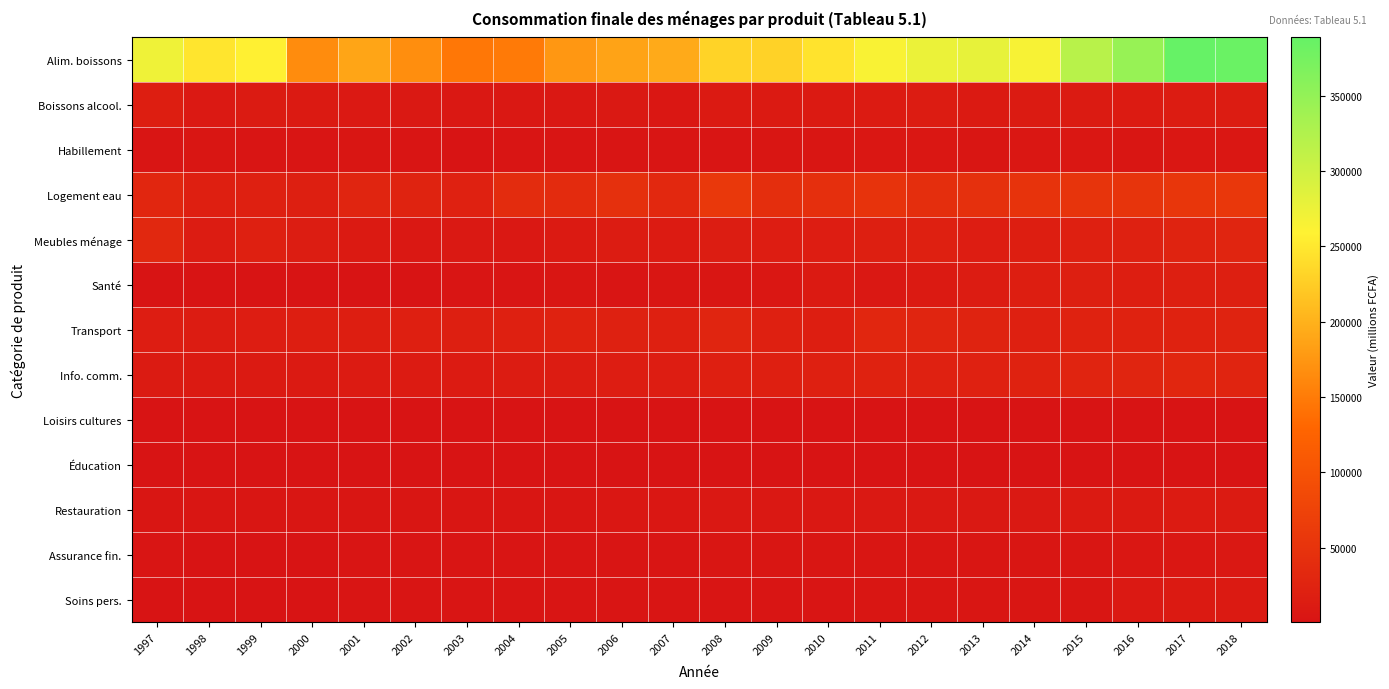

Reading left to right, extract all data points from this chart.

Alim. boissons: 1997=272200.3	1998=247089.7	1999=257030.4	2000=165249.6	2001=187864.6	2002=166986.9	2003=145727.0	2004=148628.8	2005=176278.8	2006=186766.5	2007=193189.3	2008=230803.2	2009=229607.4	2010=245398.0	2011=264293.2	2012=275161.1	2013=279474.8	2014=265619.4	2015=318561.0	2016=346572.0	2017=388749.0	2018=384405.0
Boissons alcool.: 1997=17108.4	1998=8890.8	1999=11761.7	2000=10573.6	2001=9291.1	2002=8465.8	2003=6922.5	2004=6733.1	2005=7593.5	2006=8349.0	2007=5822.3	2008=9878.1	2009=10087.2	2010=10225.6	2011=12282.5	2012=13434.0	2013=10767.7	2014=11031.9	2015=11462.0	2016=12395.0	2017=13011.0	2018=12757.0
Habillement: 1997=2758.7	1998=4845.0	1999=2259.6	2000=1941.5	2001=3444.7	2002=2886.4	2003=1844.8	2004=2216.2	2005=2681.2	2006=2368.5	2007=3140.0	2008=3084.2	2009=3466.3	2010=4152.4	2011=5133.5	2012=5564.5	2013=4401.5	2014=5027.6	2015=5331.0	2016=4306.0	2017=6026.0	2018=6160.0
Logement eau: 1997=29778.3	1998=19003.2	1999=19654.7	2000=18102.7	2001=26959.3	2002=24503.5	2003=22017.1	2004=38526.7	2005=37831.4	2006=44512.7	2007=33568.4	2008=58798.7	2009=41689.2	2010=43904.5	2011=49578.2	2012=41441.3	2013=44571.0	2014=49003.3	2015=51463.0	2016=51255.0	2017=54538.0	2018=56022.0
Meubles ménage: 1997=31602.9	1998=13118.1	1999=19703.4	2000=14312.2	2001=10122.0	2002=7799.6	2003=8380.1	2004=6764.6	2005=9604.3	2006=12905.2	2007=12330.7	2008=14580.2	2009=14916.2	2010=15871.2	2011=18076.0	2012=20770.3	2013=15551.6	2014=16589.7	2015=19458.0	2016=21276.0	2017=25265.0	2018=28092.0
Santé: 1997=1489.7	1998=1412.7	1999=1373.2	2000=1429.4	2001=1644.1	2002=1709.4	2003=2644.8	2004=2897.9	2005=3792.6	2006=2523.2	2007=4631.3	2008=4124.8	2009=6306.1	2010=10419.4	2011=7555.5	2012=10734.3	2013=13916.0	2014=16393.6	2015=18277.0	2016=17724.0	2017=18404.0	2018=17939.0
Transport: 1997=14839.5	1998=13273.2	1999=15435.9	2000=17730.0	2001=17774.2	2002=18714.9	2003=18404.0	2004=20381.7	2005=22667.6	2006=21001.0	2007=19423.1	2008=27390.8	2009=19824.5	2010=16658.6	2011=29022.9	2012=27458.2	2013=24582.7	2014=20791.9	2015=23199.0	2016=22757.0	2017=23410.0	2018=25390.0
Info. comm.: 1997=11121.9	1998=10454.5	1999=10747.8	2000=10885.7	2001=12239.5	2002=12390.5	2003=11832.6	2004=12600.4	2005=13988.0	2006=14881.7	2007=15837.6	2008=18820.5	2009=19177.7	2010=20413.5	2011=22881.1	2012=22087.4	2013=22101.7	2014=22539.4	2015=26588.0	2016=28435.0	2017=29157.0	2018=26668.0
Loisirs cultures: 1997=432.8	1998=403.3	1999=423.9	2000=431.2	2001=482.1	2002=490.2	2003=470.2	2004=495.3	2005=548.6	2006=569.4	2007=617.0	2008=734.2	2009=737.5	2010=791.9	2011=913.5	2012=907.6	2013=917.5	2014=922.2	2015=1099.0	2016=1144.0	2017=1182.0	2018=1420.0
Éducation: 1997=625.5	1998=582.4	1999=546.7	2000=568.6	2001=672.4	2002=699.1	2003=629.6	2004=729.8	2005=796.7	2006=853.0	2007=900.4	2008=1207.1	2009=1097.0	2010=1177.6	2011=1374.6	2012=1412.6	2013=1429.3	2014=1284.9	2015=1575.0	2016=1718.0	2017=1756.0	2018=1774.0
Restauration: 1997=3851.3	1998=3628.3	1999=3810.0	2000=3868.1	2001=4322.5	2002=4388.4	2003=4204.4	2004=4436.5	2005=4916.6	2006=5139.1	2007=5510.0	2008=6533.6	2009=6617.7	2010=7077.5	2011=8098.4	2012=8095.5	2013=8151.9	2014=8256.4	2015=9802.0	2016=10503.0	2017=11793.0	2018=11493.0
Assurance fin.: 1997=1972.4	1998=1890.3	1999=1871.6	2000=1917.2	2001=2189.8	2002=2240.4	2003=2098.9	2004=2291.0	2005=2530.2	2006=2718.5	2007=2835.0	2008=3464.1	2009=3446.4	2010=3660.6	2011=4095.5	2012=4231.9	2013=4220.8	2014=4154.8	2015=4916.0	2016=5168.0	2017=5498.0	2018=6750.0
Soins pers.: 1997=1829.5	1998=1713.0	1999=1811.2	2000=1835.7	2001=2045.0	2002=2073.3	2003=1994.9	2004=2094.1	2005=2324.4	2006=2416.7	2007=2612.1	2008=3093.7	2009=3127.3	2010=3352.6	2011=3857.2	2012=3844.0	2013=3950.8	2014=3953.8	2015=4697.0	2016=8831.0	2017=10124.0	2018=10332.0